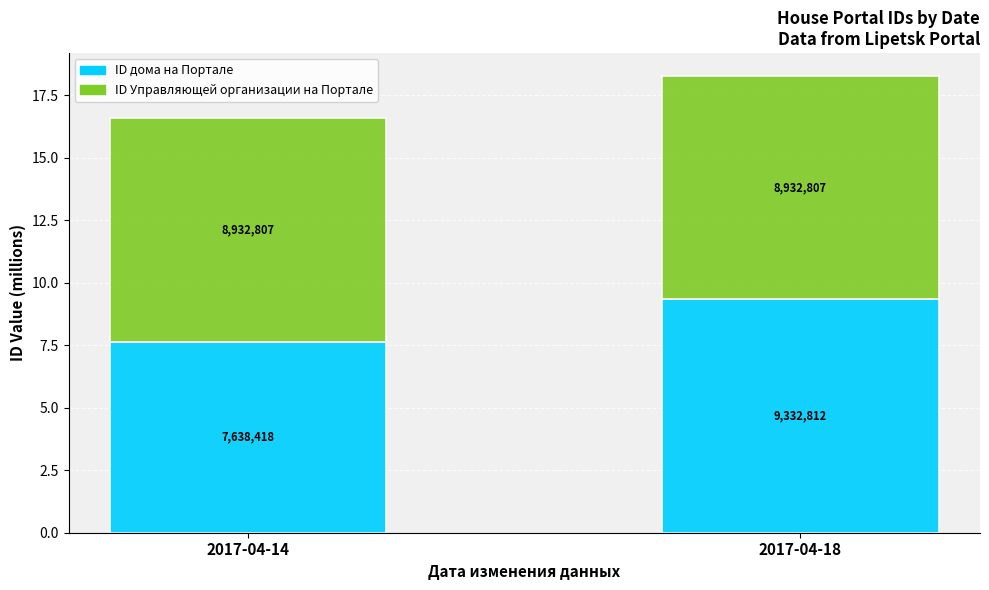

What is the sum of the ID дома на Портале values at 2017-04-14 and 2017-04-18?

17.0